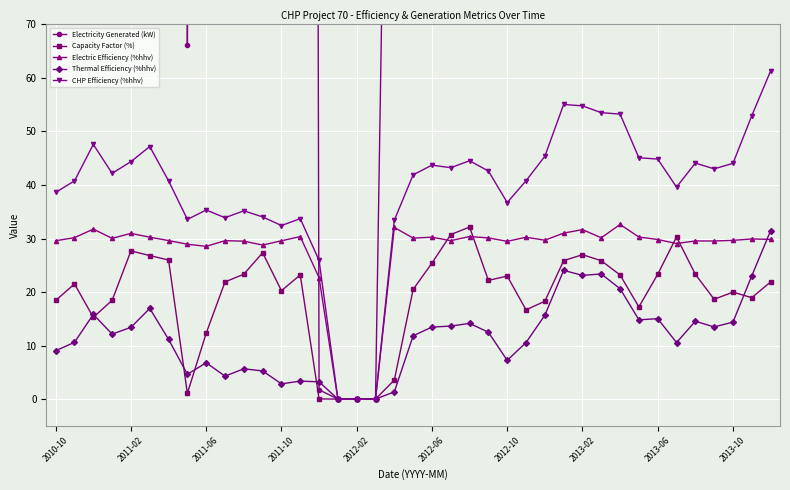

True or false: Capacity Factor (%) and CHP Efficiency (%hhv) cross at least once.

False